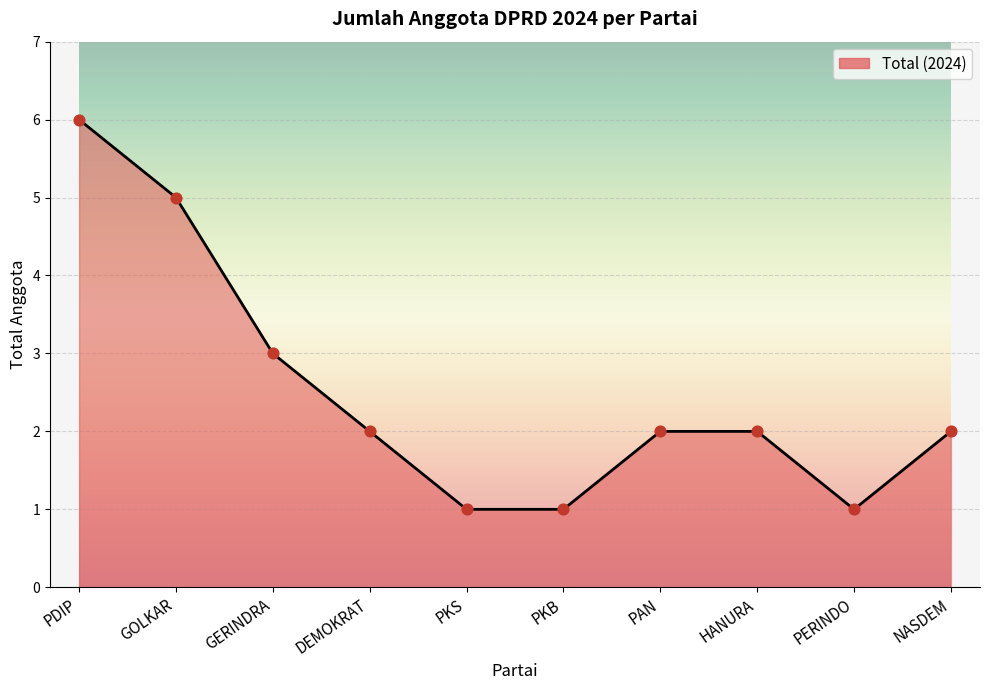

Between GERINDRA and DEMOKRAT, which is larger?

GERINDRA